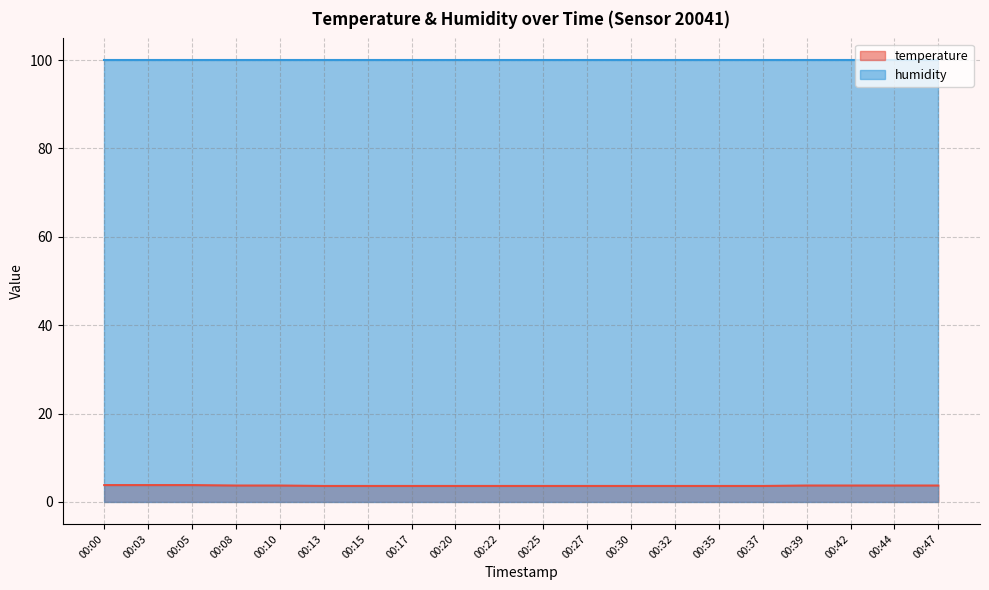

What is the greatest value displayed?

99.9